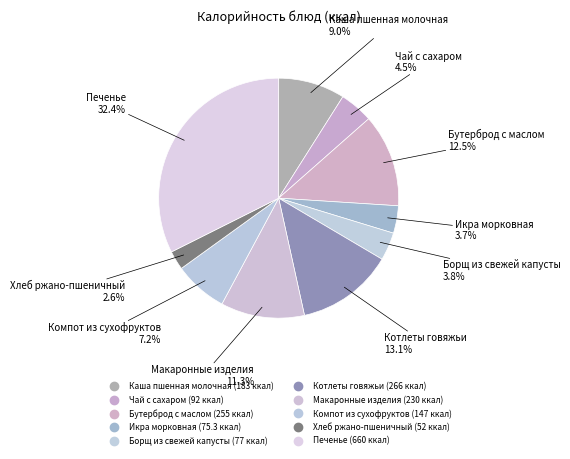

True or false: Котлеты говяжьи accounts for 13% of the total.

True